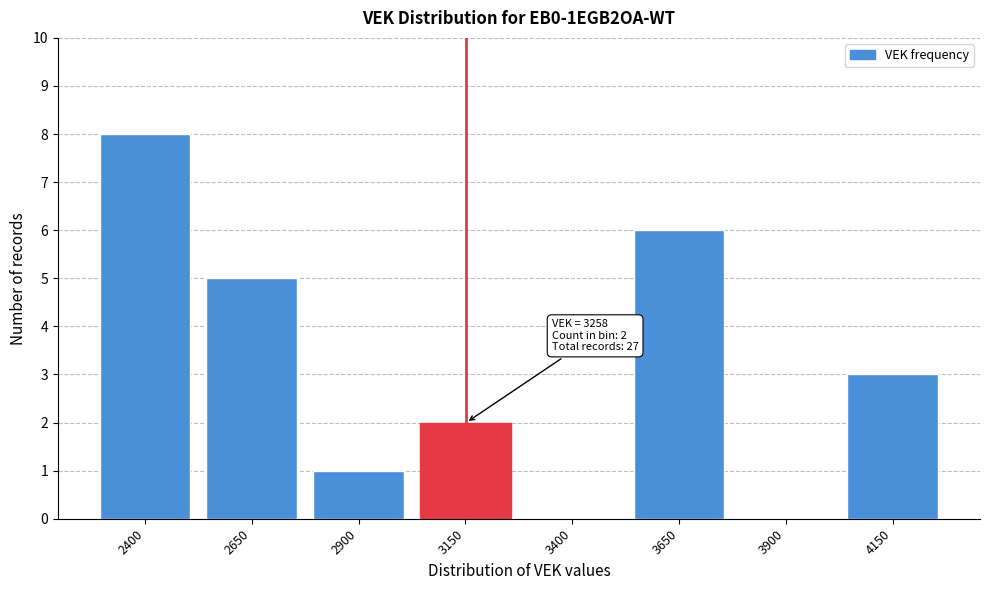

Reading left to right, transcribe all the data shown in this chart.

2400=8	2650=5	2900=1	3150=2	3400=0	3650=6	3900=0	4150=3